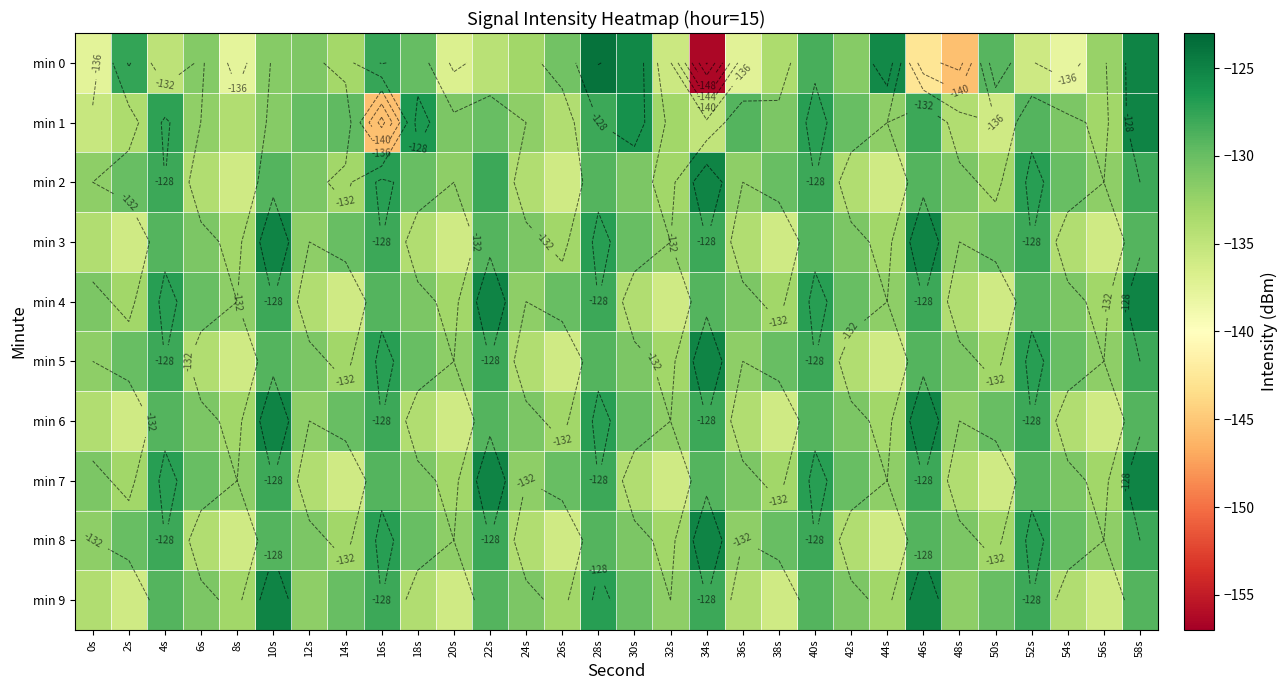

Which label corresponds to the largest value in the chart?

28s